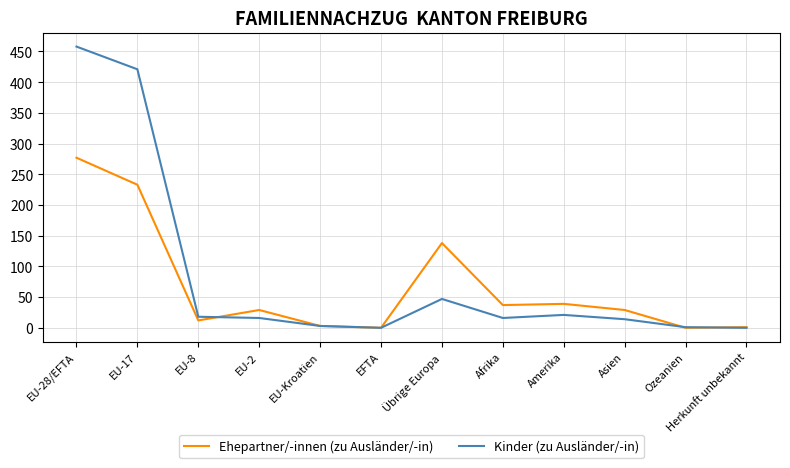

Which series changed the most between EU-2 and Übrige Europa?

Ehepartner/-innen (zu Ausländer/-in)